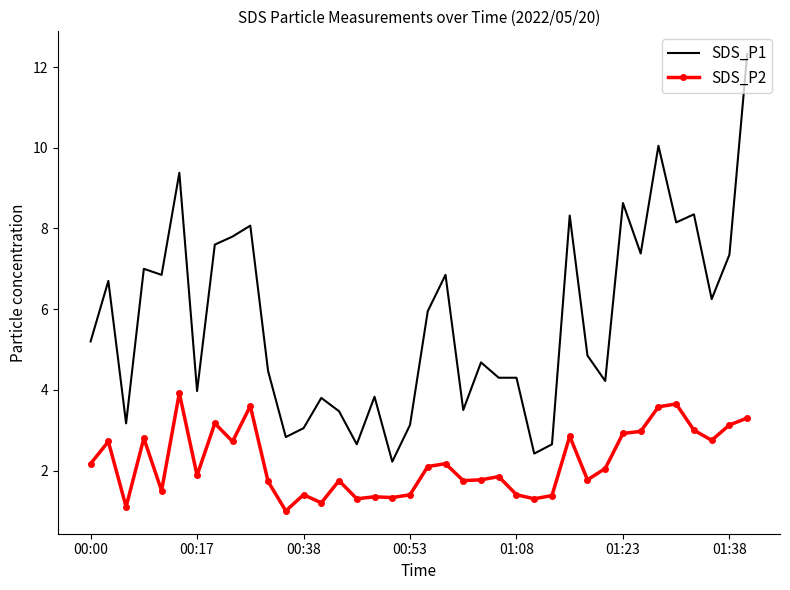

How many distinct data groups are displayed?

2